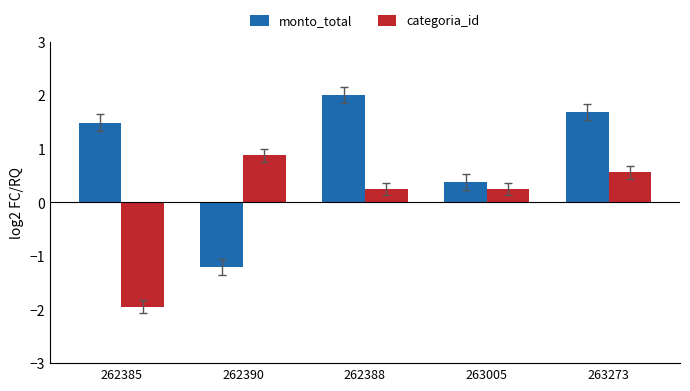

What is the sum of all monto_total values?

4.4